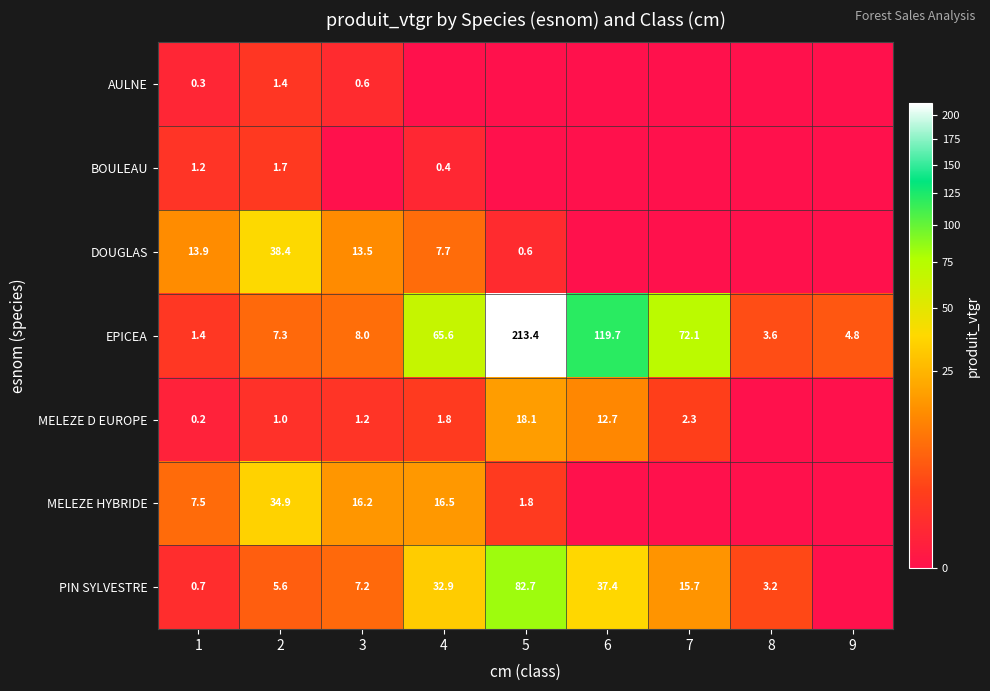

What is the difference between the highest and lowest values at 1?

13.7